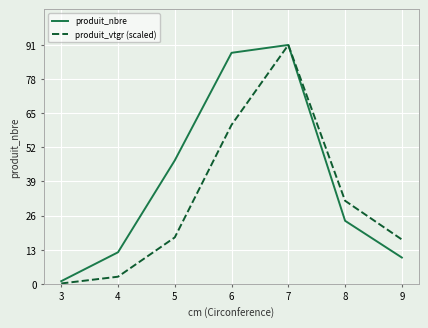

List the labels in order of produit_nbre value, largest first.

7, 6, 5, 8, 4, 9, 3